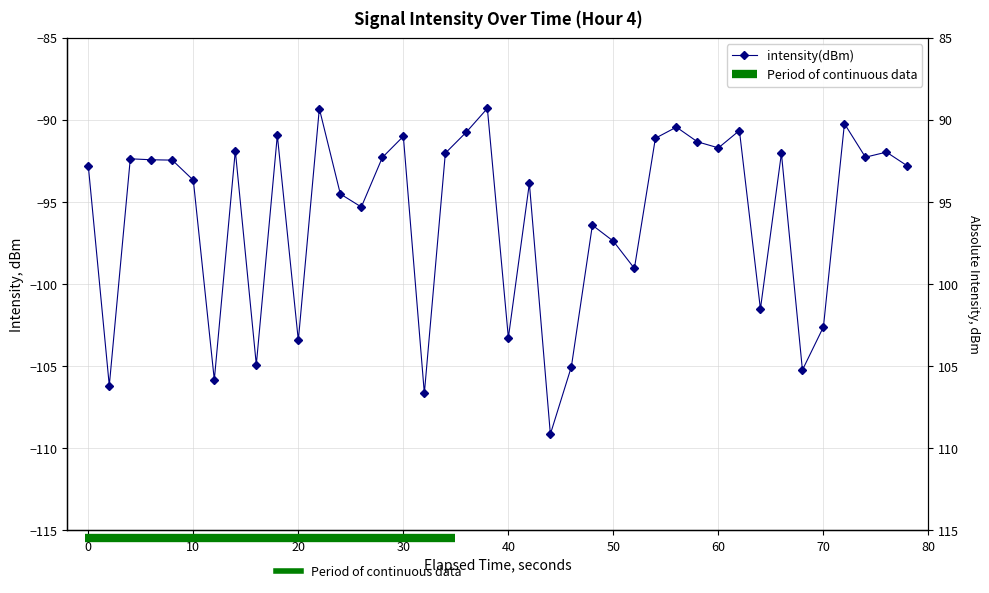

True or false: the data shows -56.4 at 34.

False